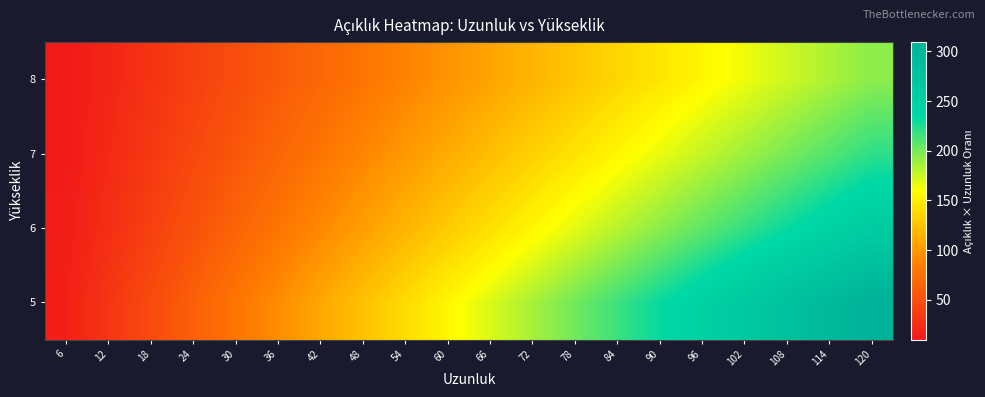

Reading right to left, list all the values displayed in this chart.

5: 120=309.6	114=294.1	108=278.6	102=263.2	96=247.7	90=232.2	84=216.7	78=201.2	72=185.8	66=170.3	60=154.8	54=139.3	48=123.8	42=108.4	36=92.9	30=77.4	24=61.9	18=46.4	12=31.0	6=15.5
6: 120=258.0	114=245.1	108=232.2	102=219.3	96=206.4	90=193.5	84=180.6	78=167.7	72=154.8	66=141.9	60=129.0	54=116.1	48=103.2	42=90.3	36=77.4	30=64.5	24=51.6	18=38.7	12=25.8	6=12.9
7: 120=221.1	114=210.1	108=199.0	102=188.0	96=176.9	90=165.9	84=154.8	78=143.7	72=132.7	66=121.6	60=110.6	54=99.5	48=88.5	42=77.4	36=66.3	30=55.3	24=44.2	18=33.2	12=22.1	6=11.1
8: 120=193.5	114=183.8	108=174.2	102=164.5	96=154.8	90=145.1	84=135.5	78=125.8	72=116.1	66=106.4	60=96.8	54=87.1	48=77.4	42=67.7	36=58.1	30=48.4	24=38.7	18=29.0	12=19.4	6=9.7